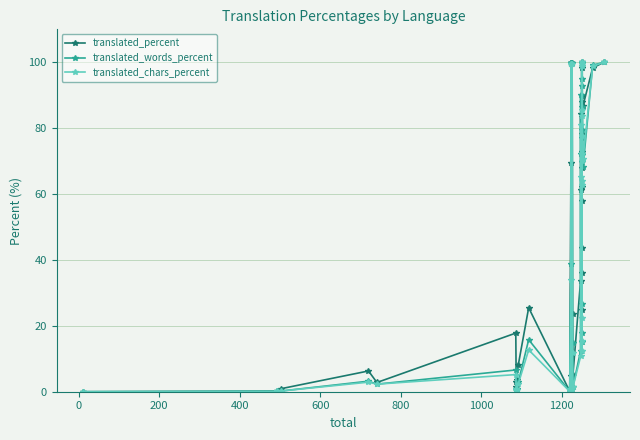

How many times do translated_chars_percent and translated_words_percent cross each other?

2